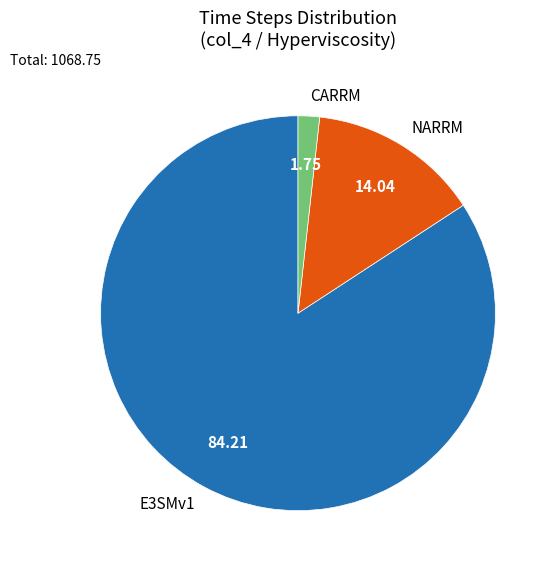

Rank the categories by value from highest to lowest.

E3SMv1, NARRM, CARRM